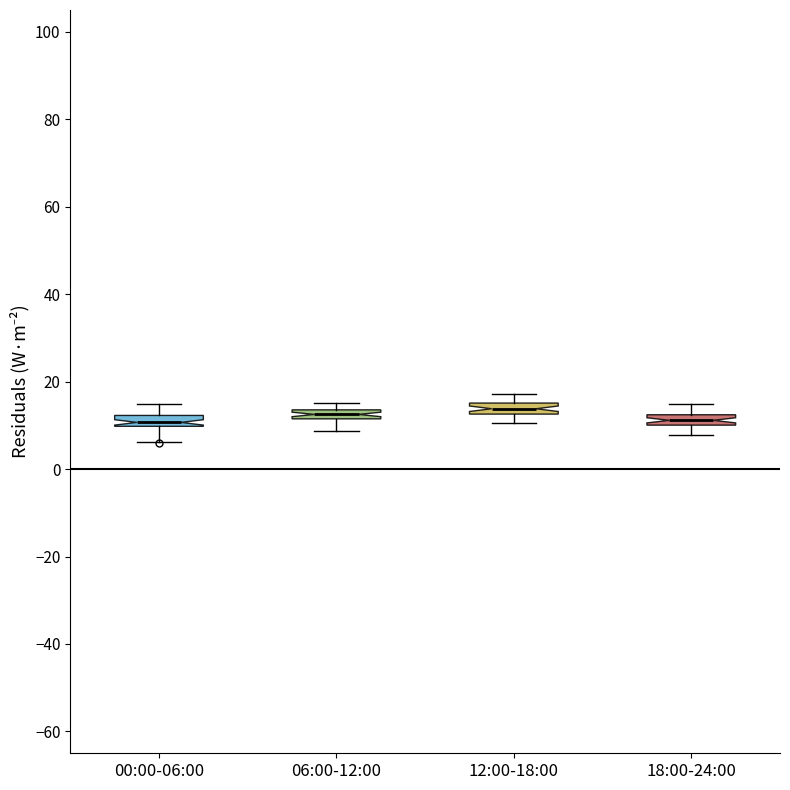

Where is the upper edge of the box for 12:00-18:00 on the y-axis? The values are not printed on the chart, so give them approximately, as read against the axis.

16